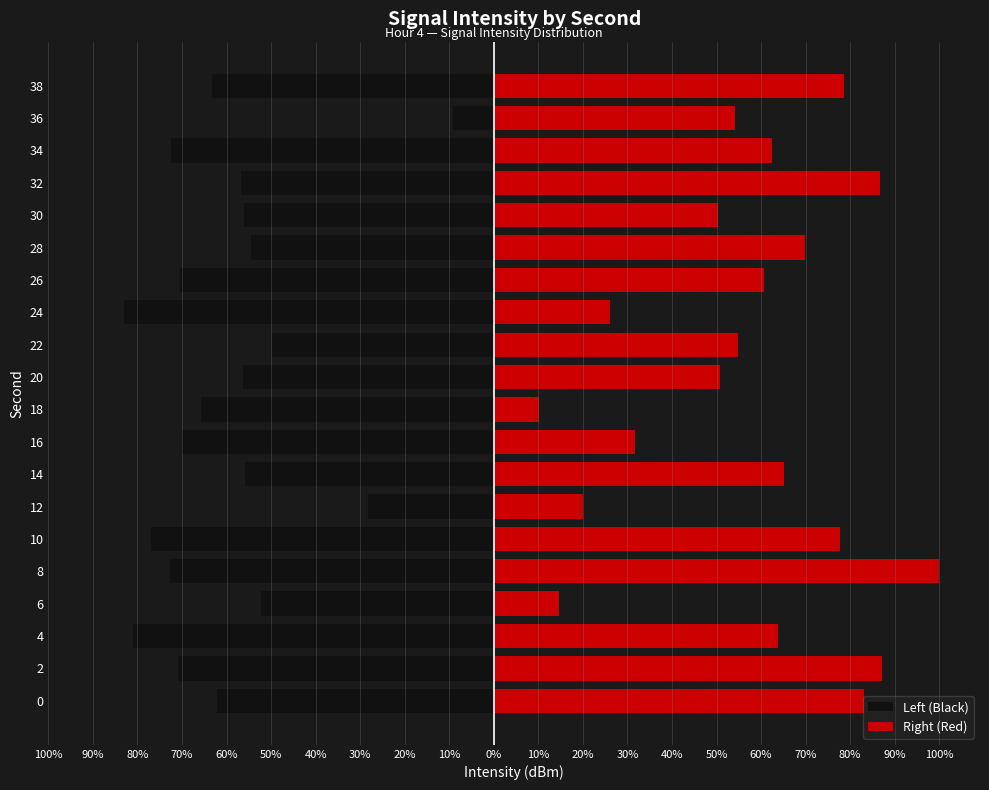

What is the maximum value shown in the chart?

100.0